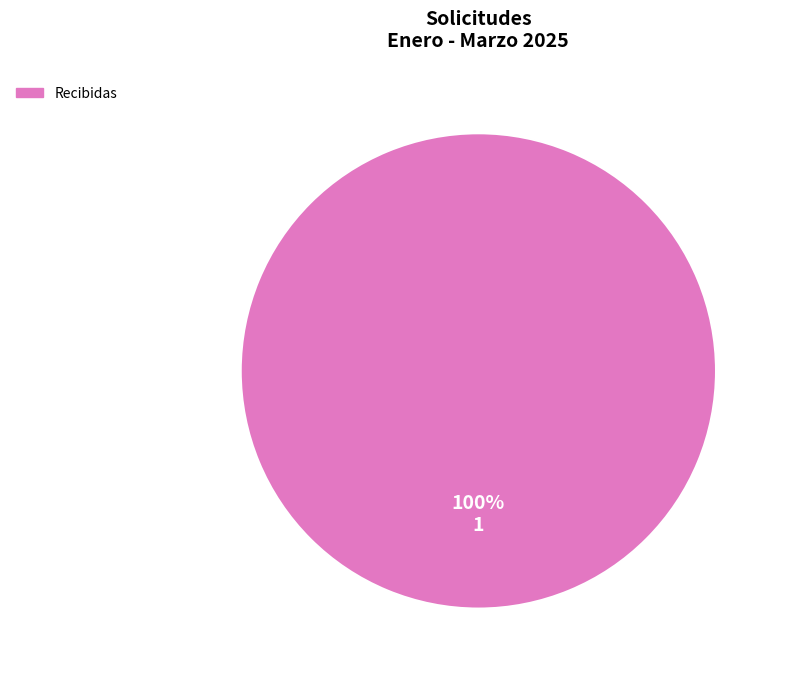

Is there any slice that represents more than half of the pie?

Yes